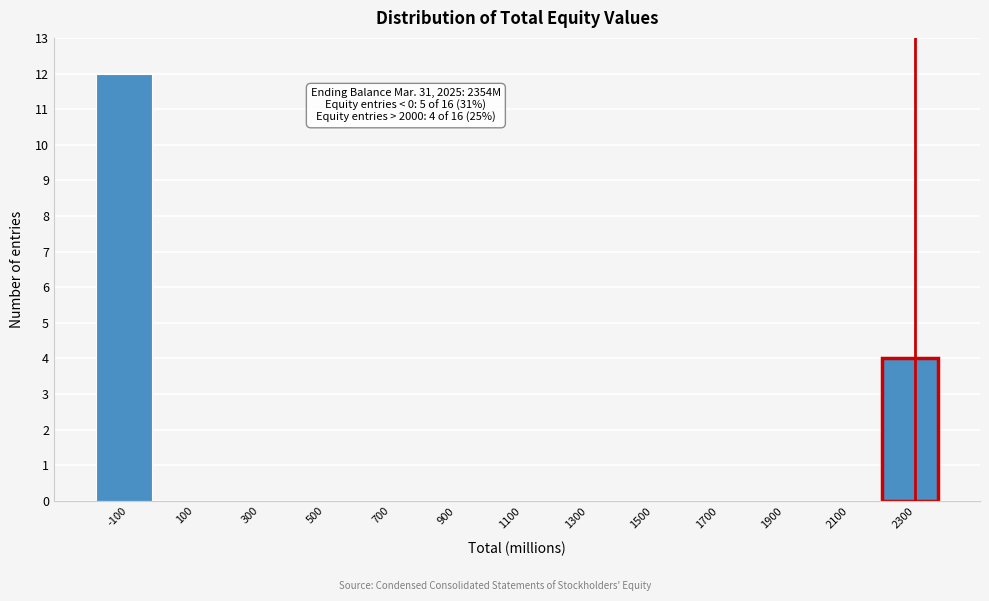

Where is the data nearest to the value 6?

2300